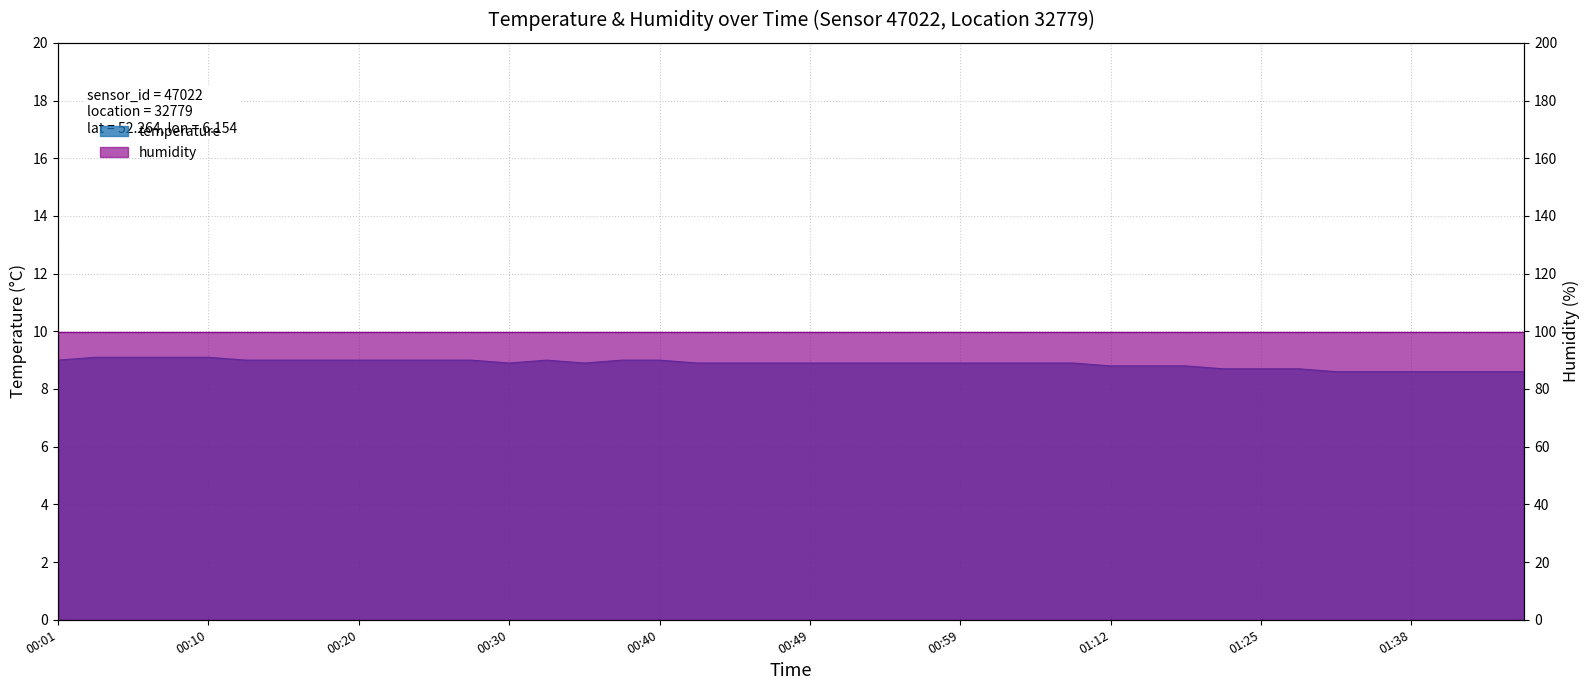

True or false: the data shows 8.8 at 01:12.

True